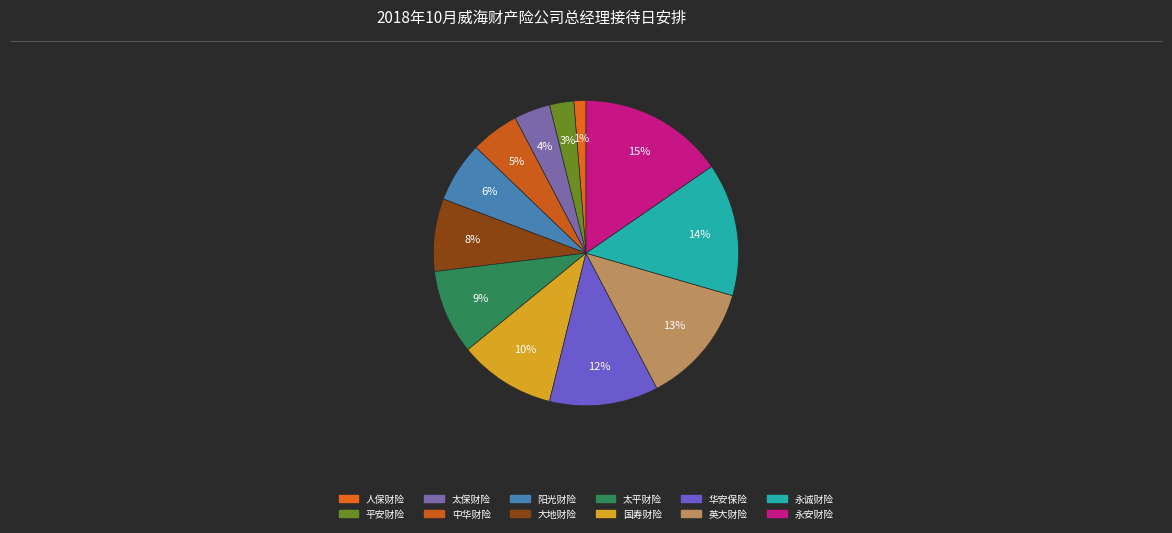

Which slice is the largest?

永安财险